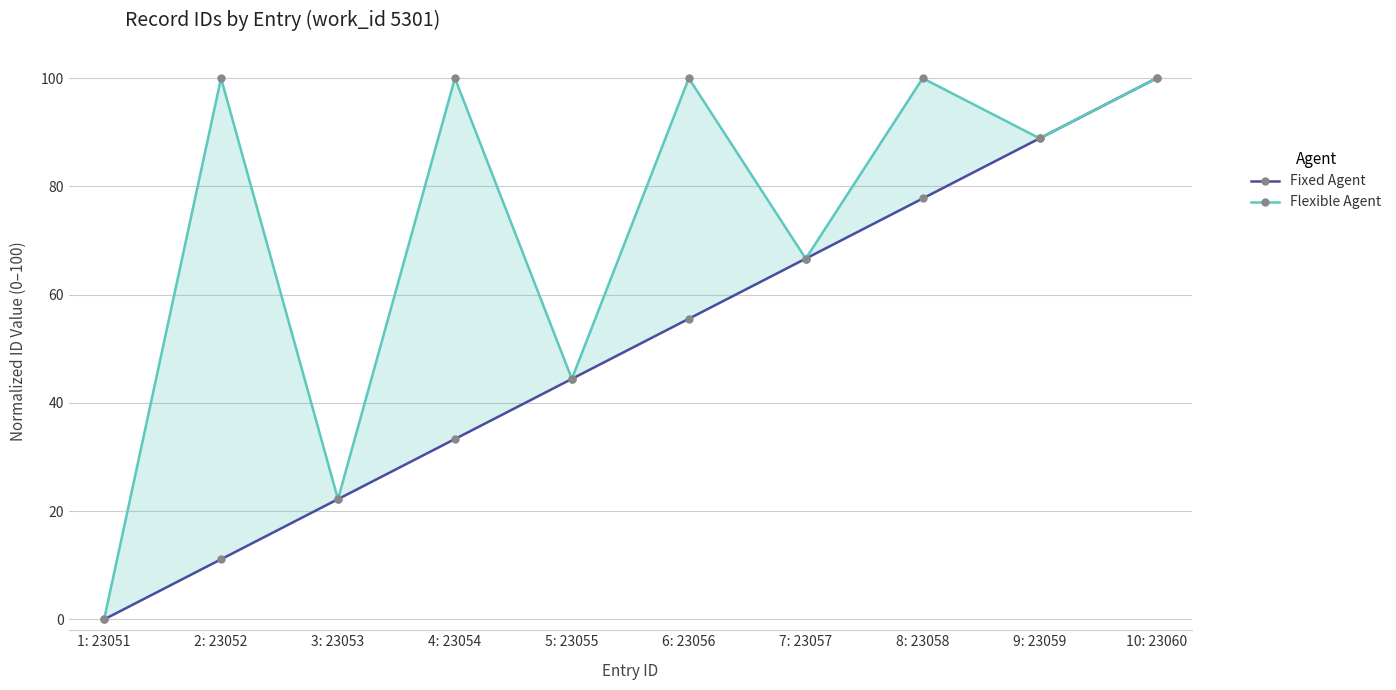

Rank the series at 10: 23060 from highest to lowest value.

Fixed Agent, Flexible Agent